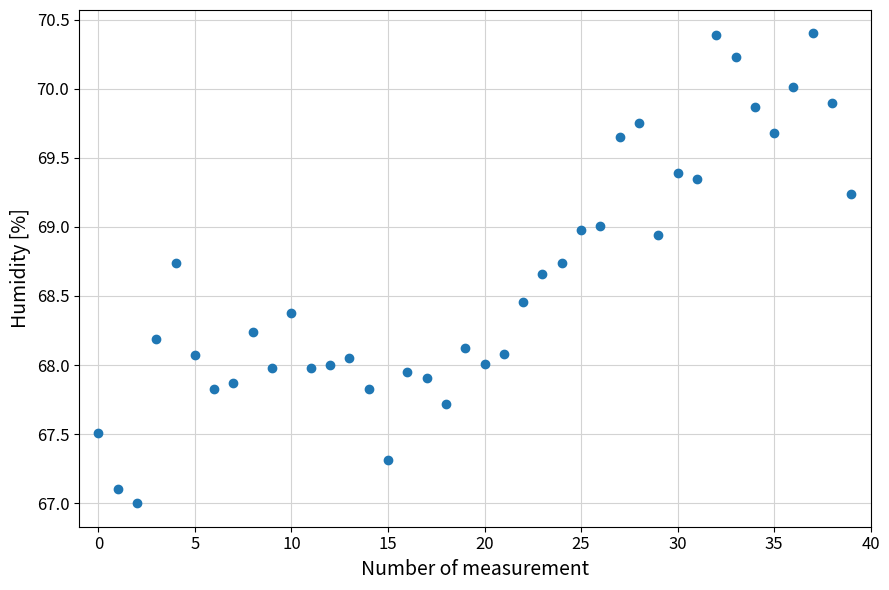

What is the range of Y values (max minus min)?

3.4